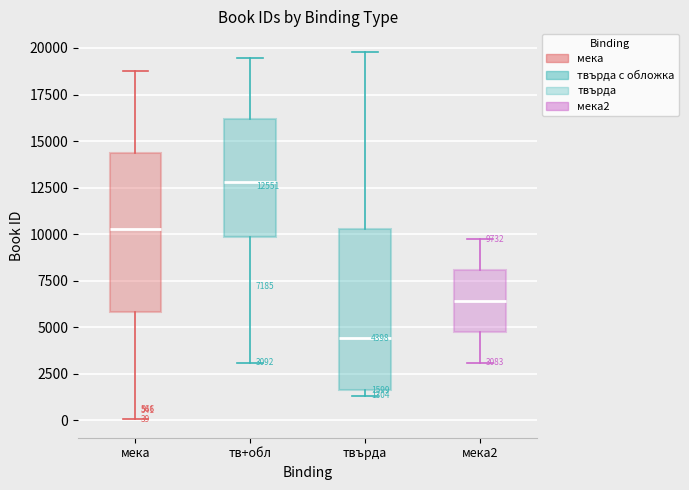

Which box's median line is the highest?

тв+обл